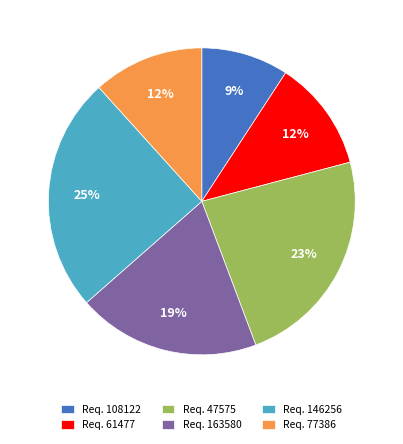

To the nearest percent, what is the difference between the largest and smallest slice percentages?

16%